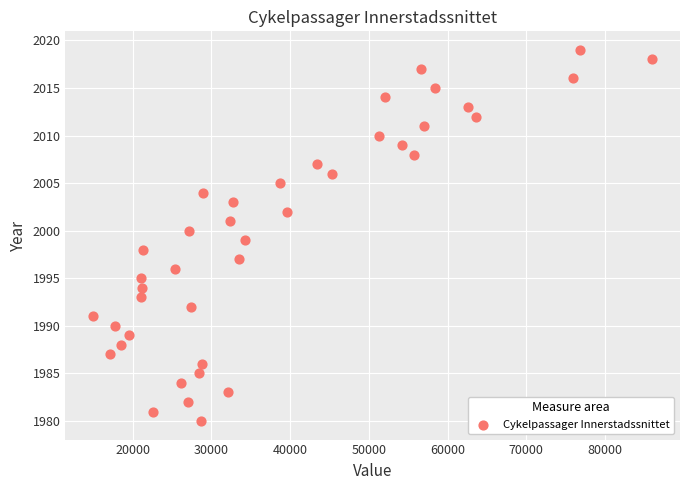

What is the range of Y values (max minus min)?

39